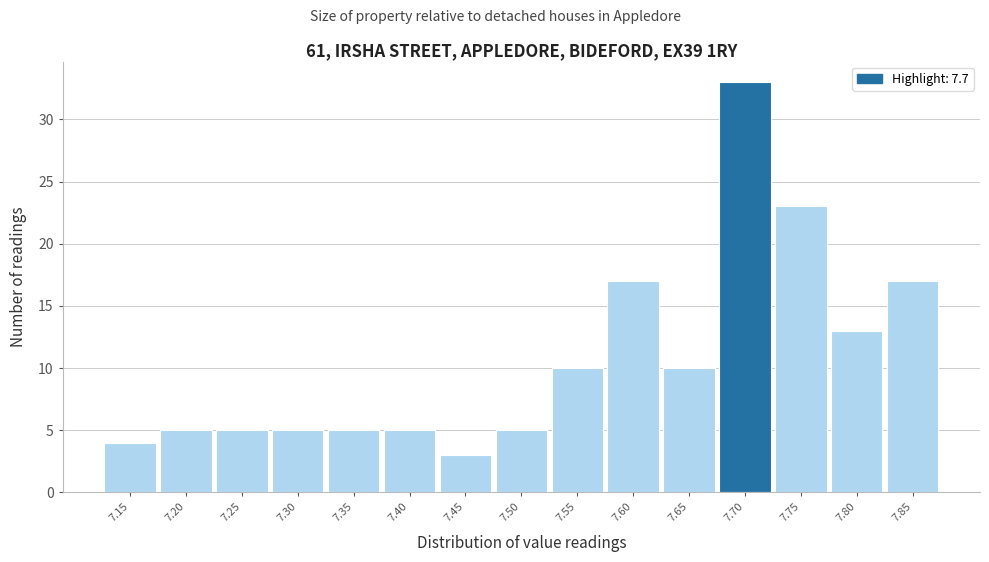

Reading left to right, transcribe all the data shown in this chart.

7.15=4	7.20=5	7.25=5	7.30=5	7.35=5	7.40=5	7.45=3	7.50=5	7.55=10	7.60=17	7.65=10	7.70=33	7.75=23	7.80=13	7.85=17